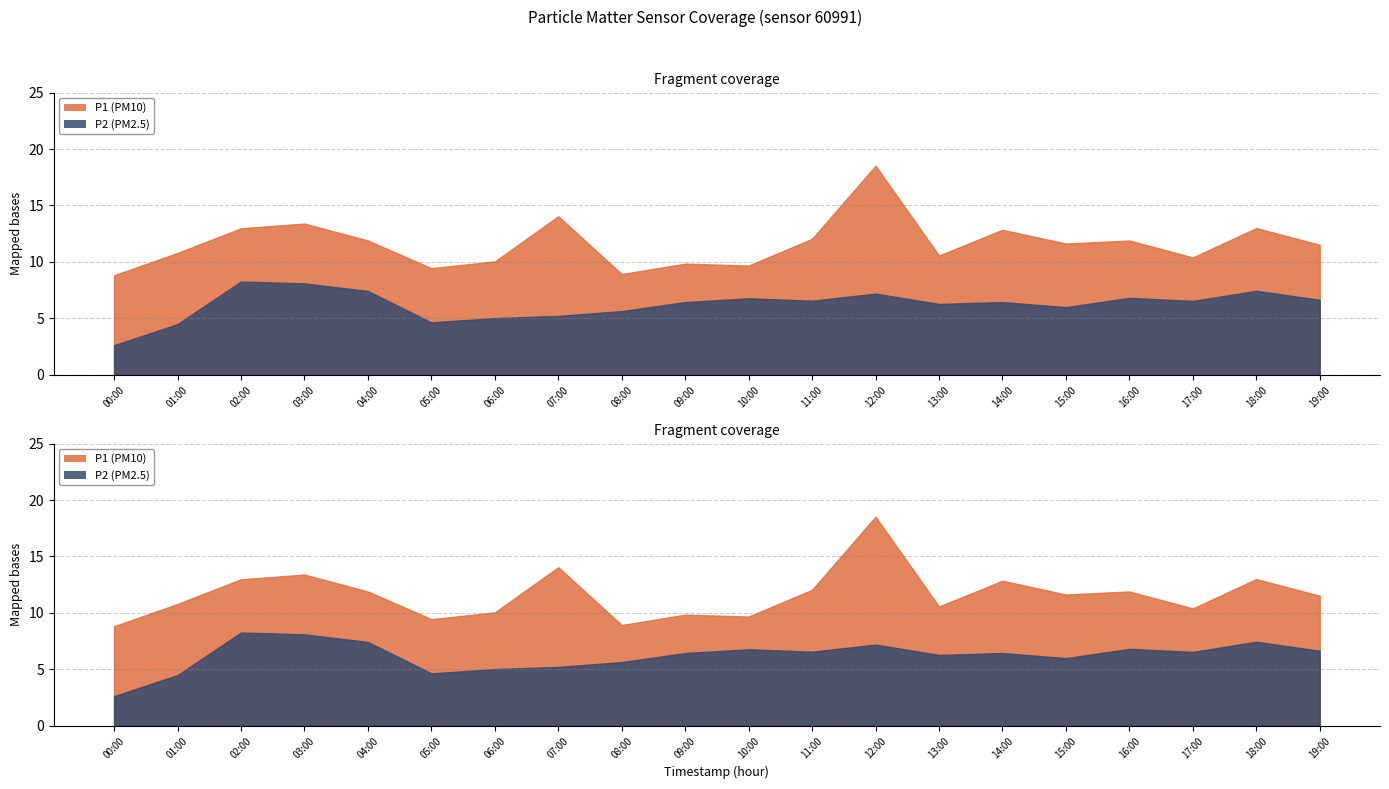

What is the label of the 10th point from the right?

10:00